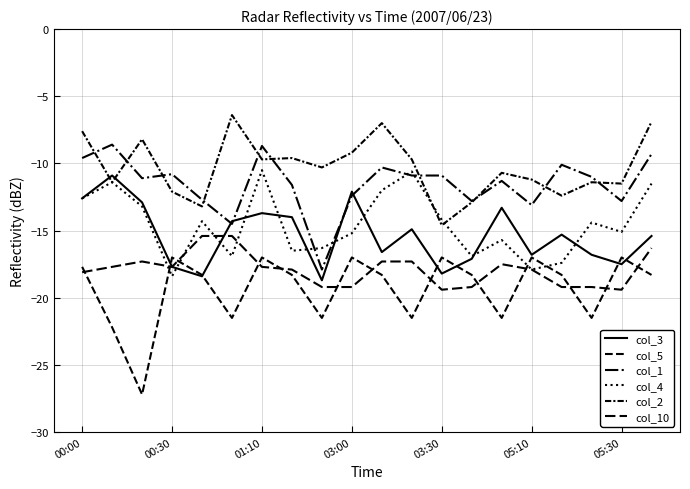

Which series has the largest total across all categories?

col_2